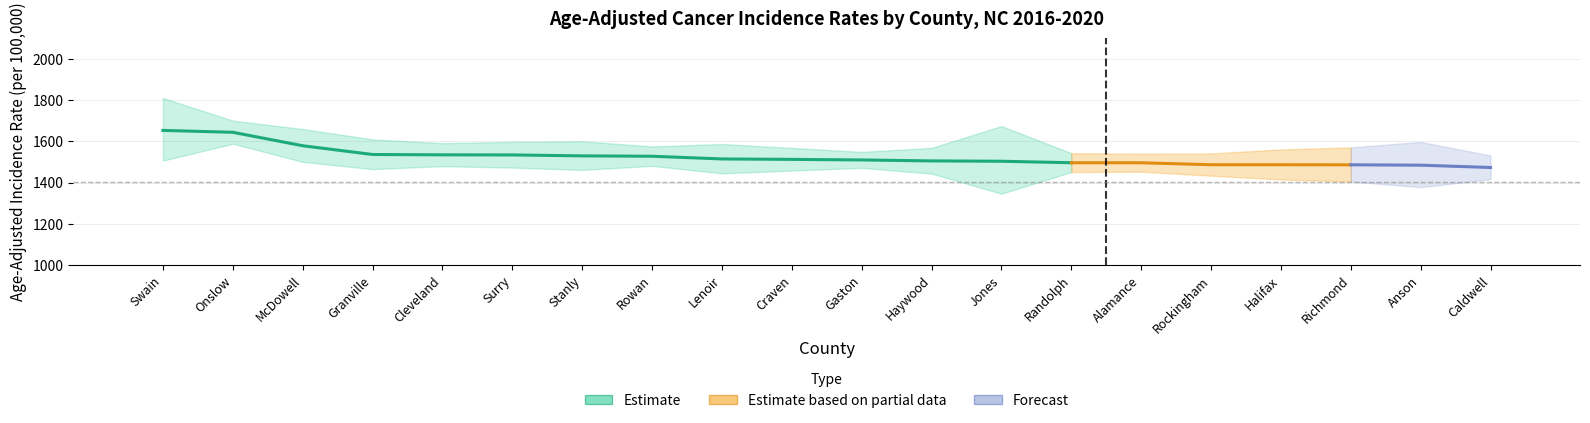

Where does the Age-Adjusted Rate series first go above 1512?

Swain